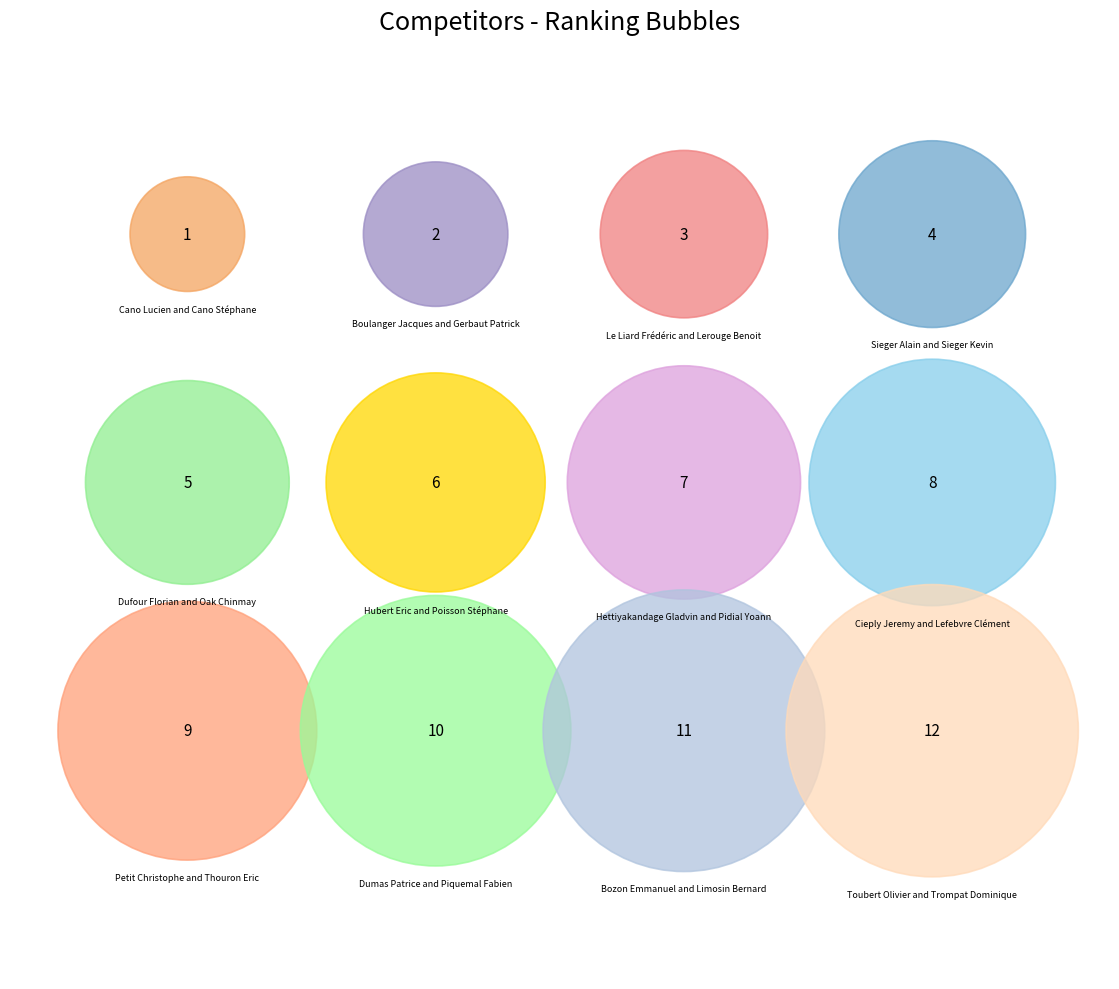

What percentage is the Dumas Patrice and Piquemal Fabien slice, to the nearest percent?

13%